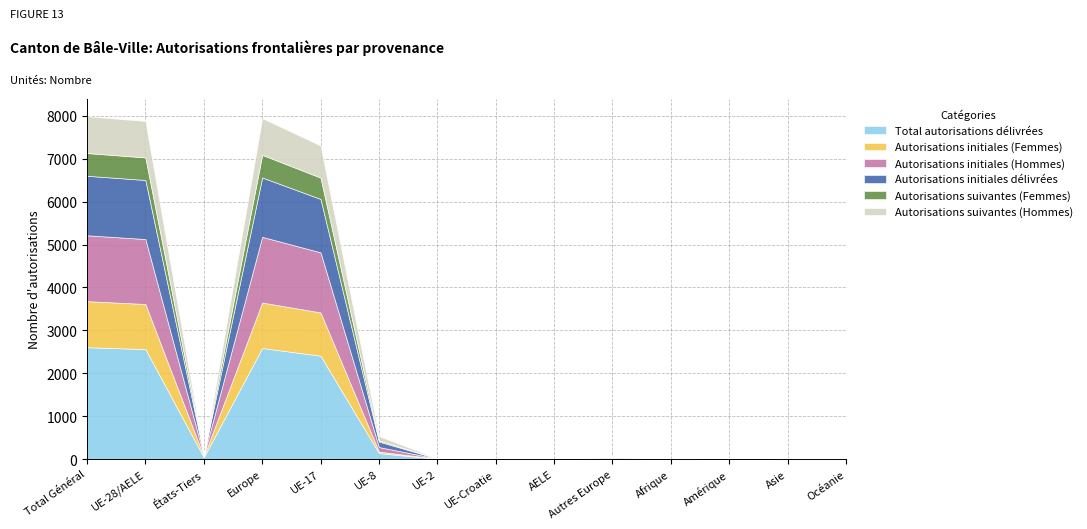

How many lines are shown in the chart?

6